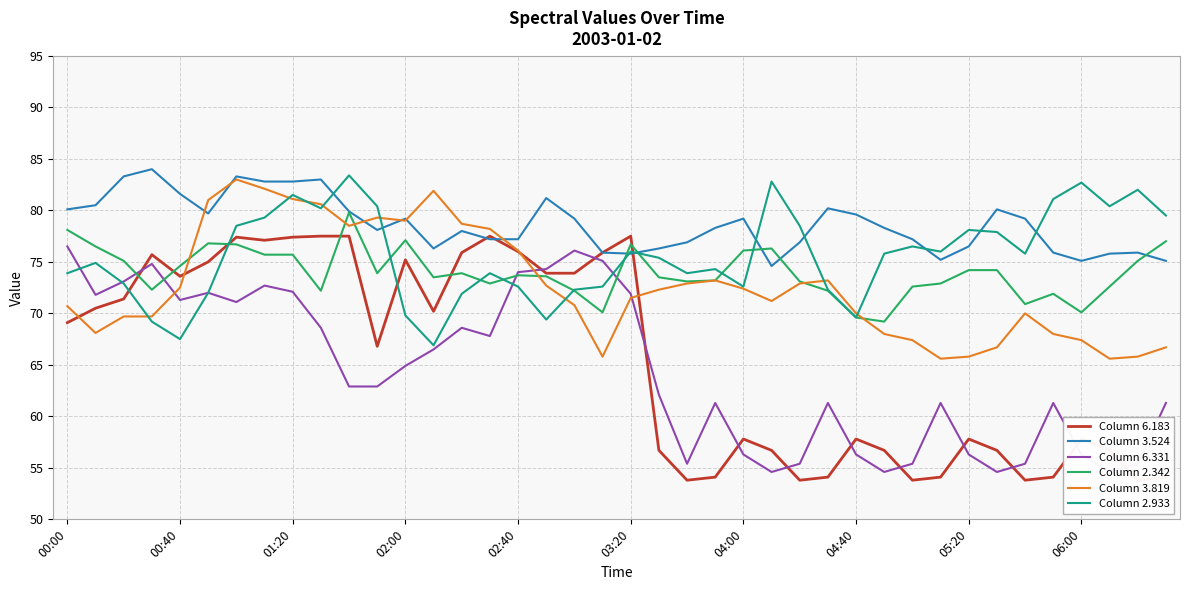

What is the lowest value of the Column 2.933 series?

66.9